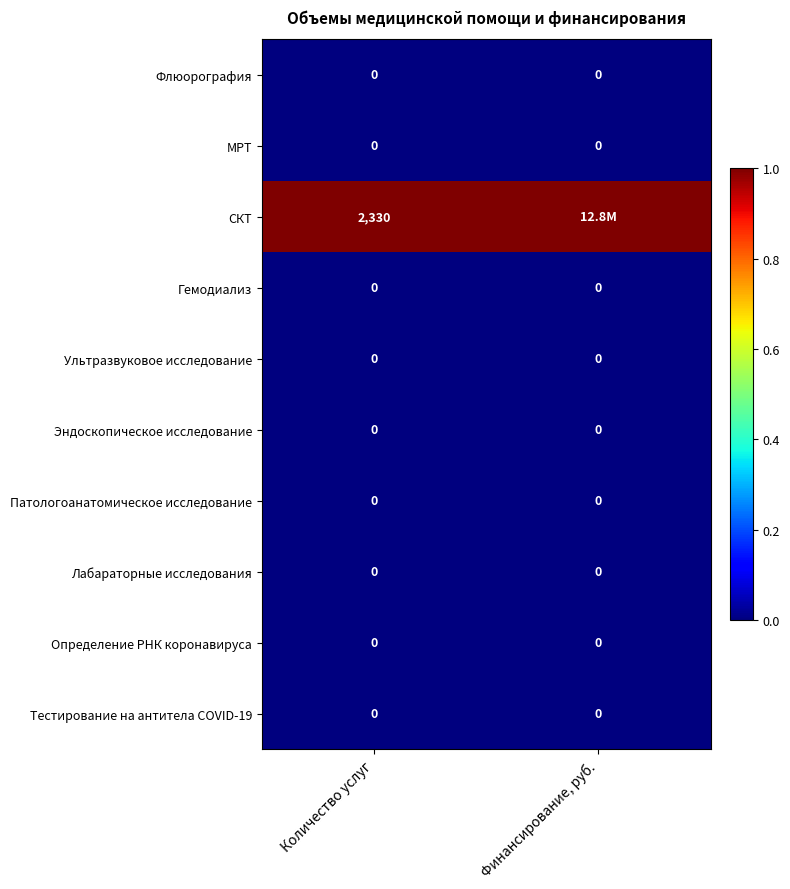

The value of Ультразвуковое исследование at Финансирование, руб. is 0. True or false?

True